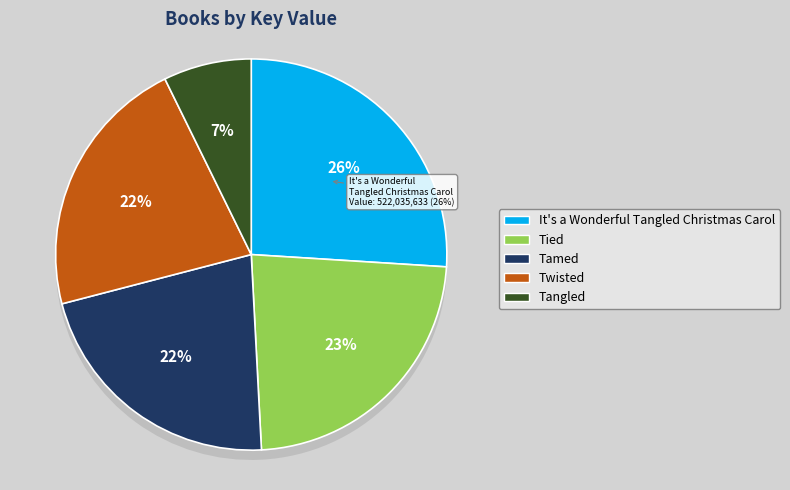

Which has a higher value, Twisted or It's a Wonderful
Tangled Christmas Carol?

It's a Wonderful
Tangled Christmas Carol